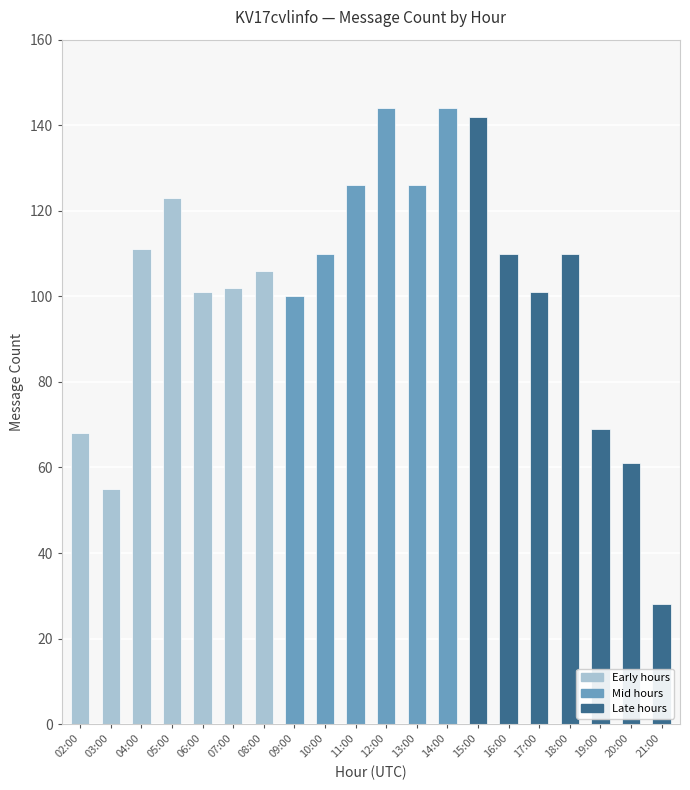

What is the ratio of the value at 12:00 to the value at 10:00?

1.3